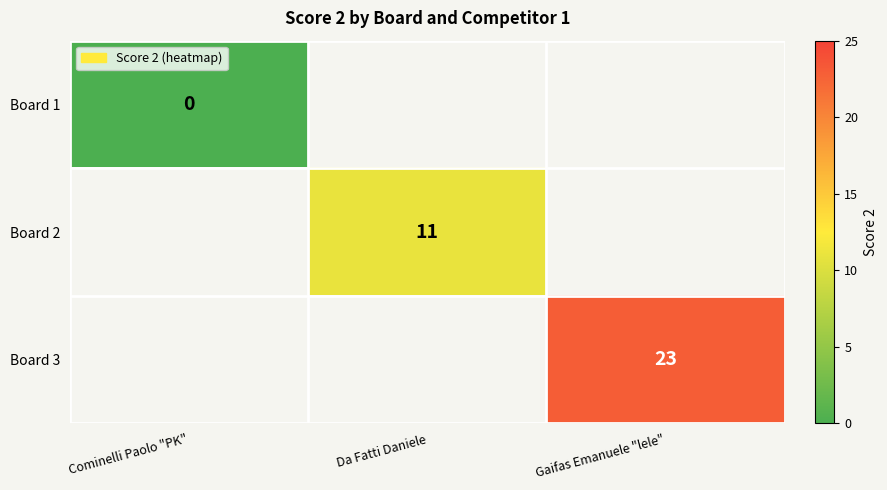

The value of Board 3 at Gaifas Emanuele "lele" is 16. True or false?

False